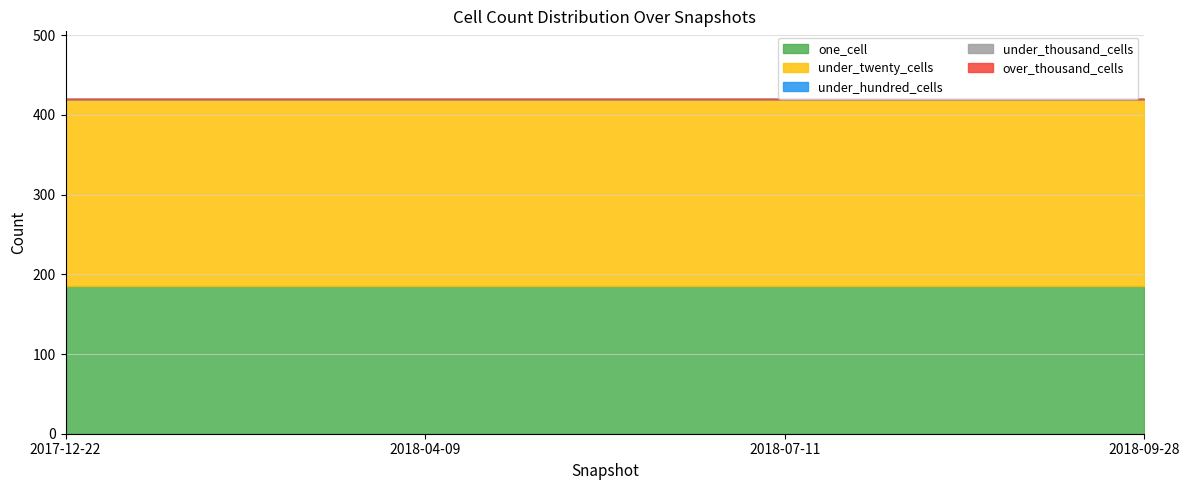

How many lines are shown in the chart?

5